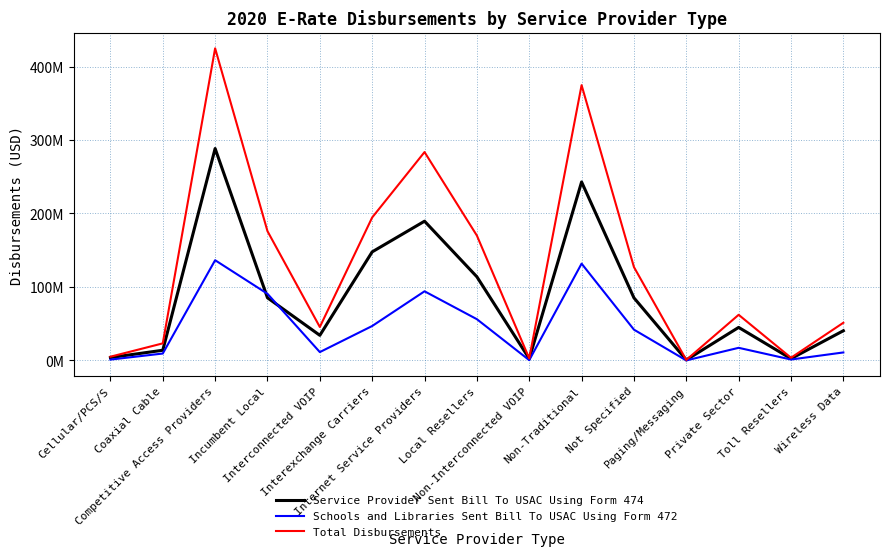

At which label does Total Disbursements reach its minimum?

Paging/Messaging